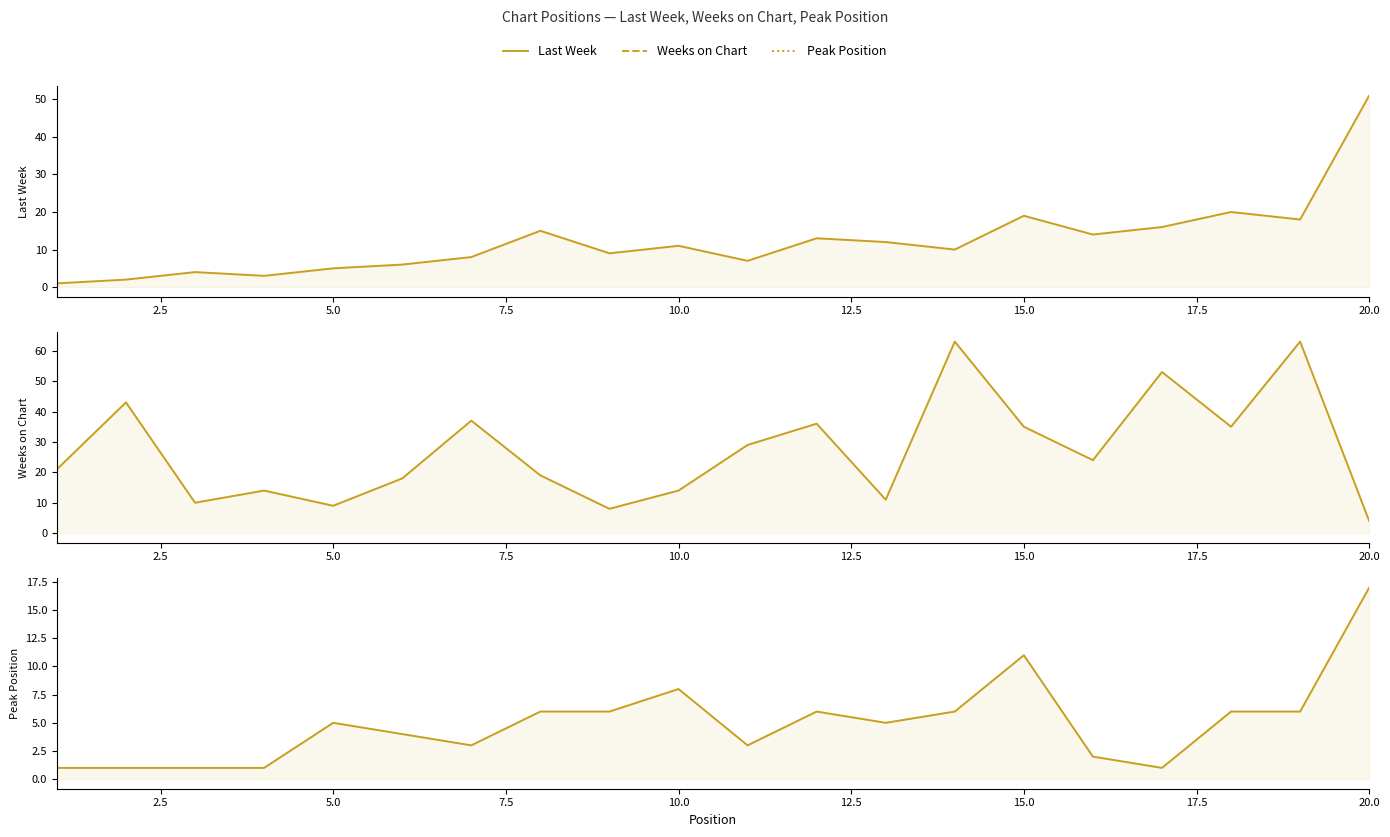

What is the value of the Last Week point at the 15th from the left?

19